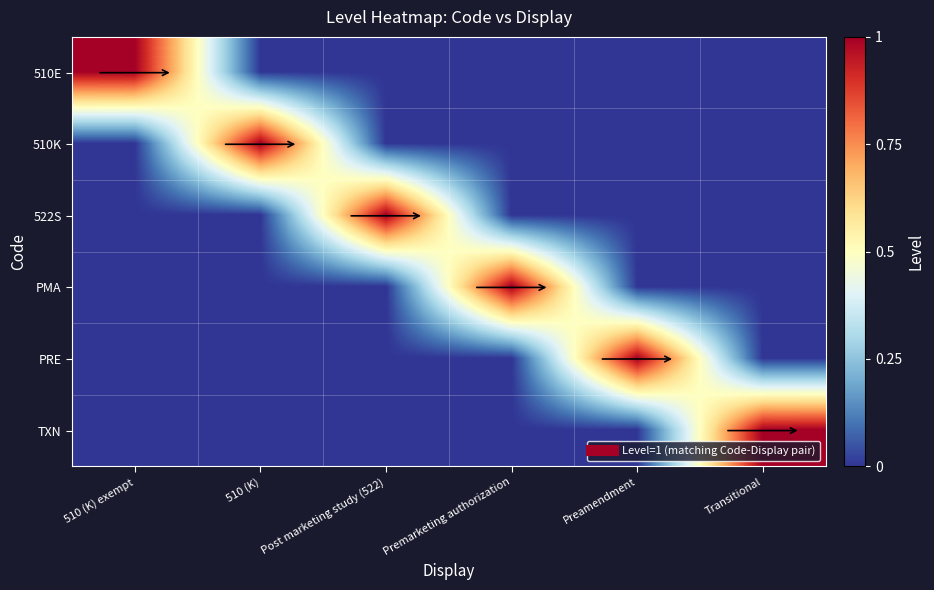

Which category has the lowest value across all series?

510 (K)